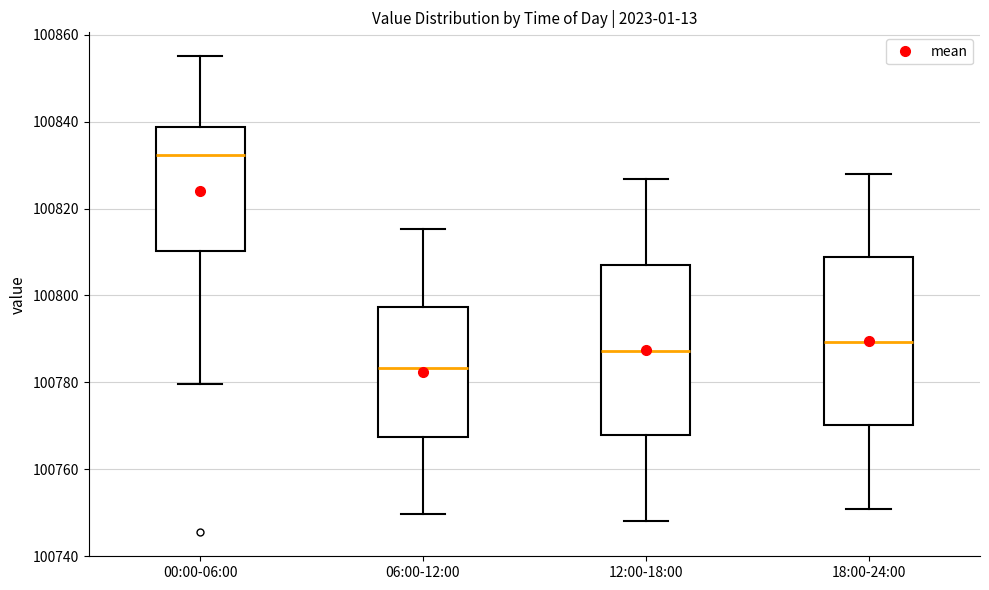

Reading left to right, transcribe this box plot: for each box, give where its median line is, the range the box spans, and where its two whiskers end, as read against the y-axis. The values are not printed on the chart, so give them approximately, as read against the axis.

00:00-06:00: median 100832, box 100810 to 100838, whiskers 100780 to 100856
06:00-12:00: median 100784, box 100768 to 100798, whiskers 100750 to 100816
12:00-18:00: median 100788, box 100768 to 100808, whiskers 100748 to 100826
18:00-24:00: median 100790, box 100770 to 100808, whiskers 100750 to 100828